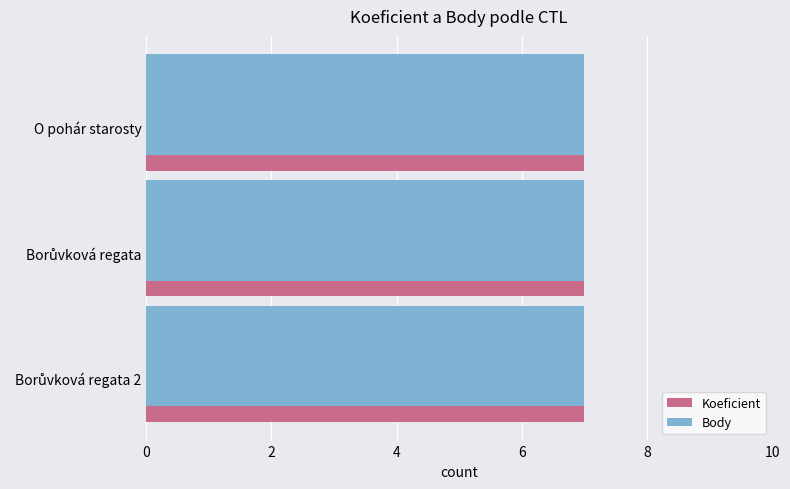

Which series changed the most between 0 and 2?

Koeficient